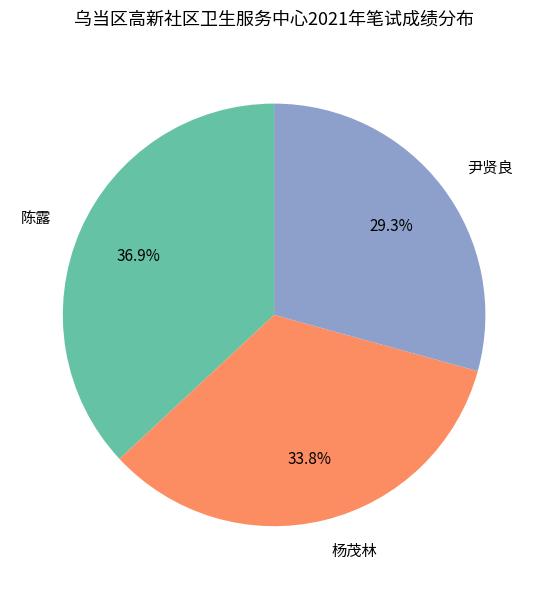

To the nearest percent, what percentage of the pie is 杨茂林?

34%